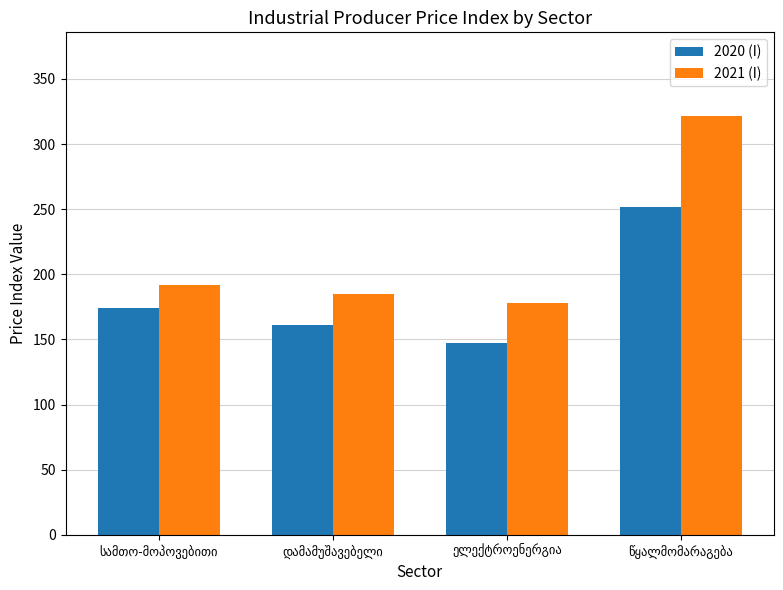

What is the sum of all 2021 (I) values?

875.5